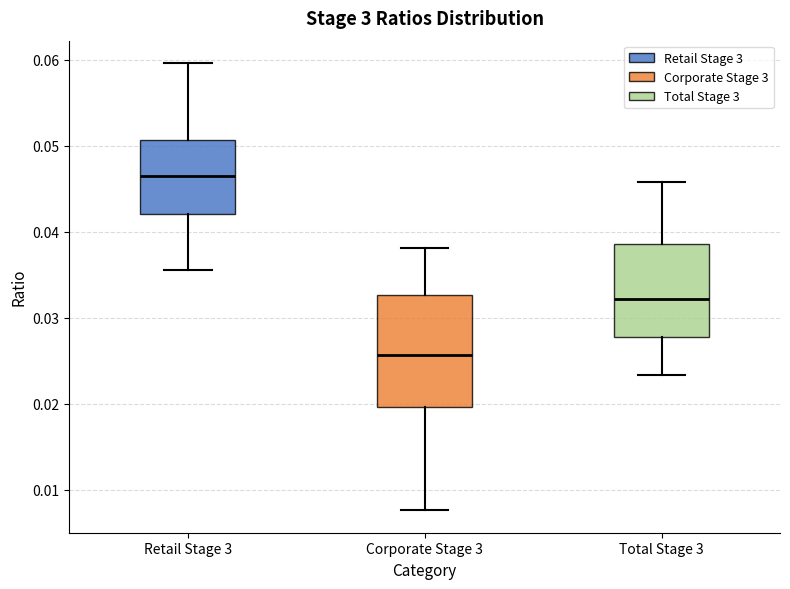

Reading left to right, transcribe this box plot: for each box, give where its median line is, the range the box spans, and where its two whiskers end, as read against the y-axis. The values are not printed on the chart, so give them approximately, as read against the axis.

Retail Stage 3: median 0.046, box 0.042 to 0.051, whiskers 0.036 to 0.060
Corporate Stage 3: median 0.026, box 0.020 to 0.033, whiskers 0.008 to 0.038
Total Stage 3: median 0.032, box 0.028 to 0.039, whiskers 0.023 to 0.046